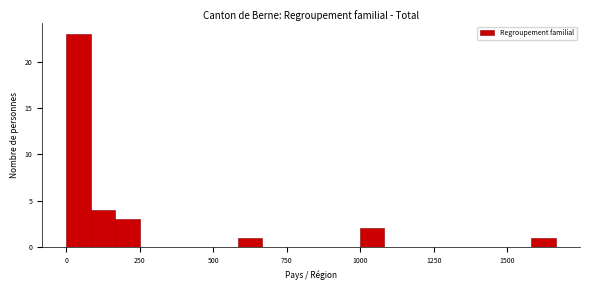

Around what value on the x-axis is the tallest bar? Give the approximate position of its centre, as read against the axis.

50